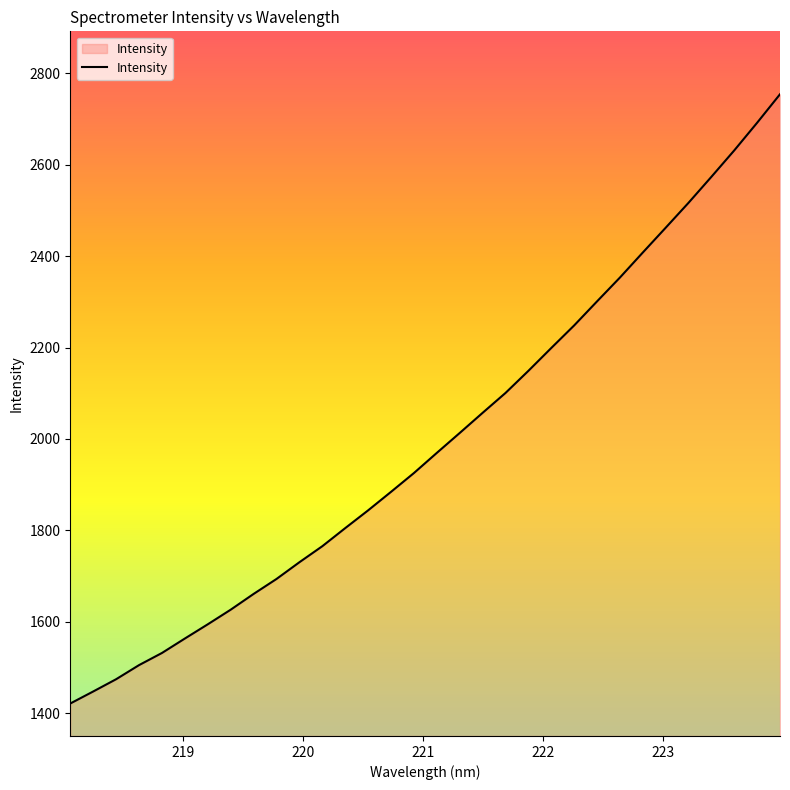

How many lines are shown in the chart?

1